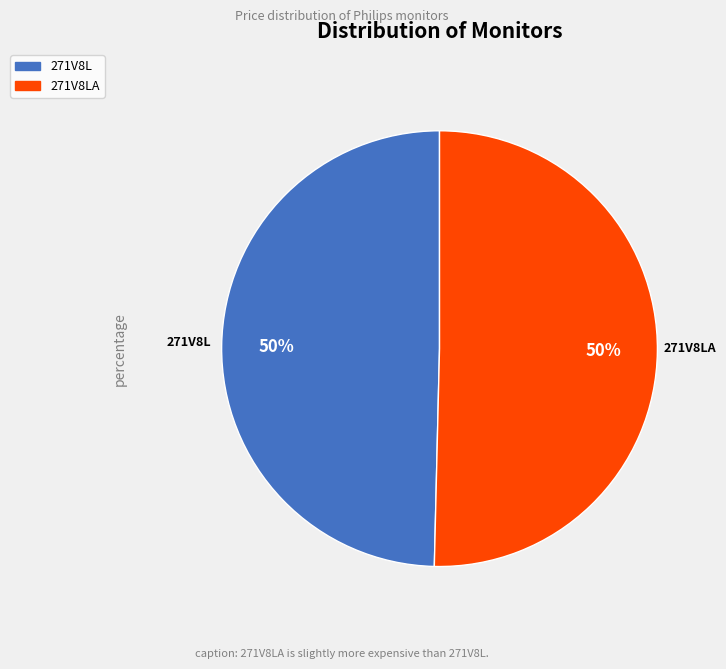

To the nearest percent, what is the average slice percentage?

50%